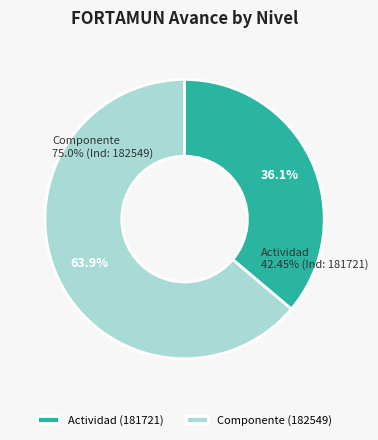

Rank the categories by value from highest to lowest.

Componente (182549), Actividad (181721)